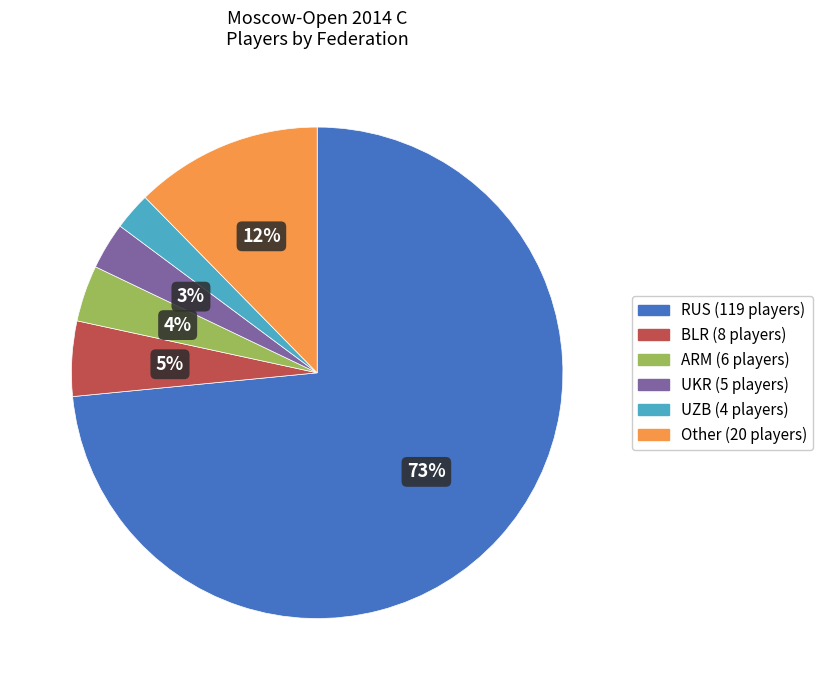

To the nearest percent, what is the average slice percentage?

17%